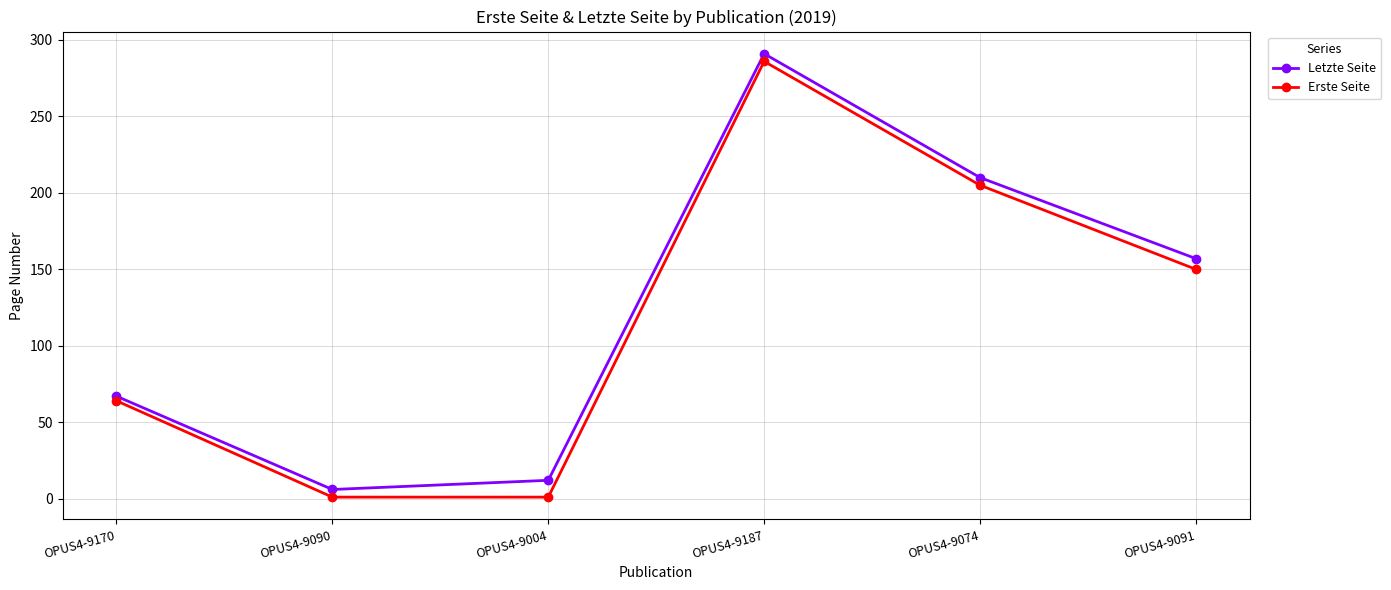

At OPUS4-9004, list the series in order from largest to smallest.

Letzte Seite, Erste Seite